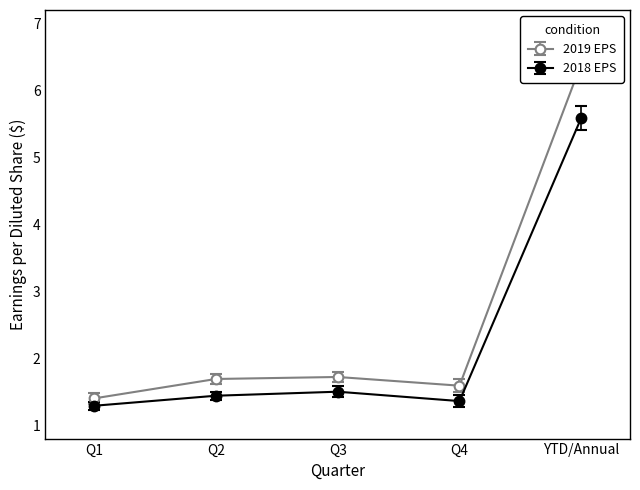

True or false: 2018 EPS has a value of 1.4 at Q4.

True